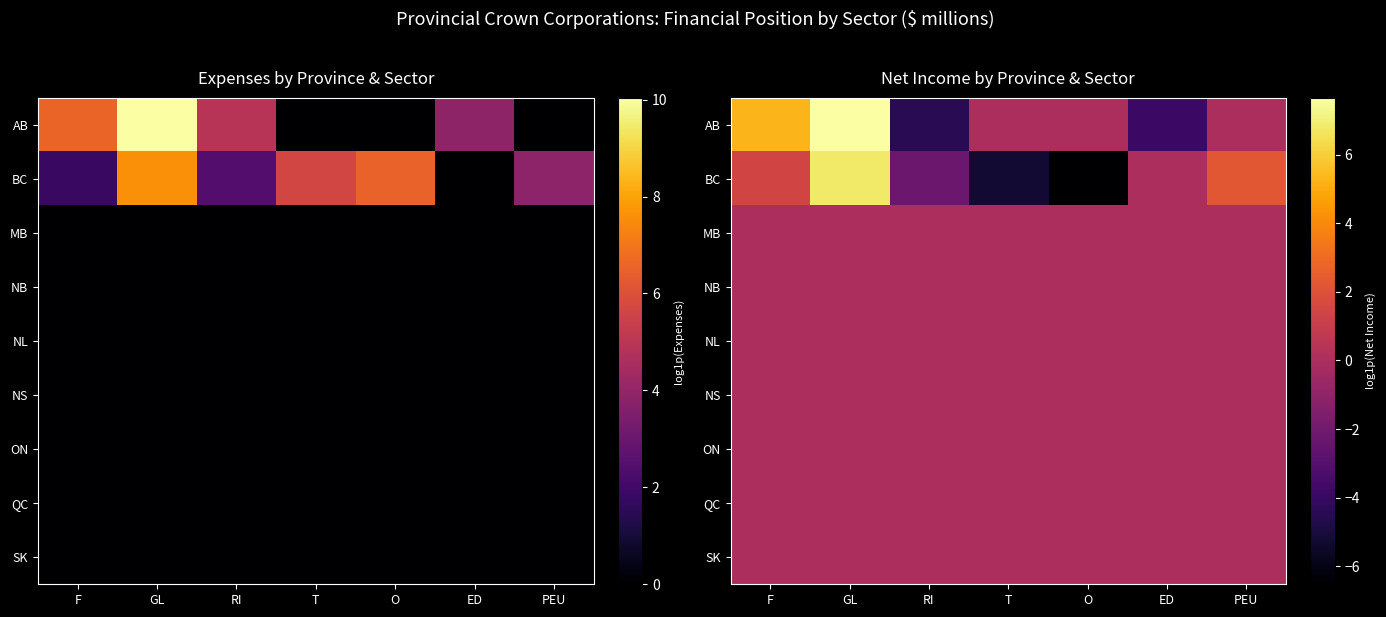

Which series changed the most between O and PEU?

BC